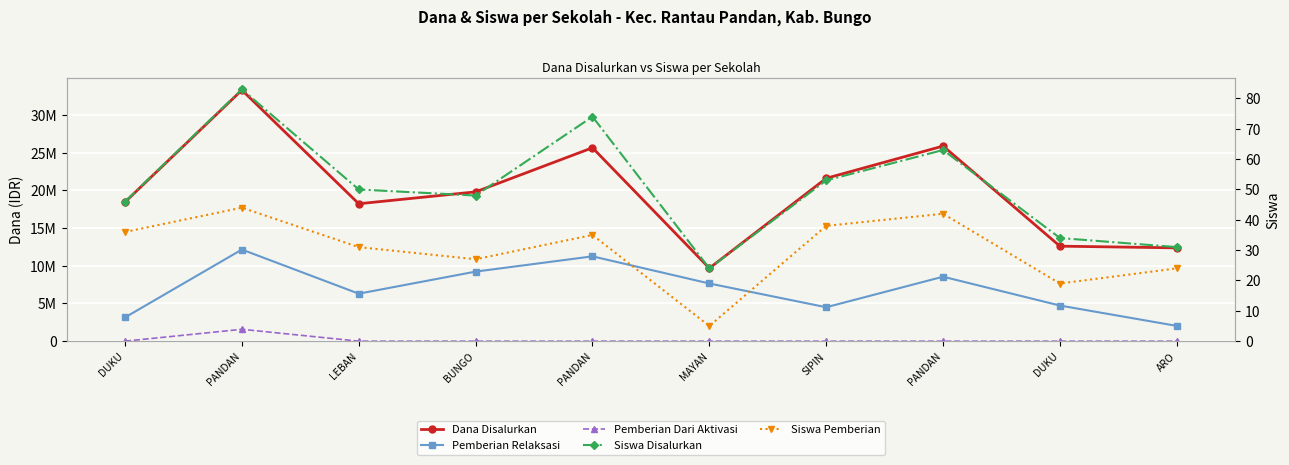

Where is the first local maximum for Siswa Disalurkan?

PANDAN